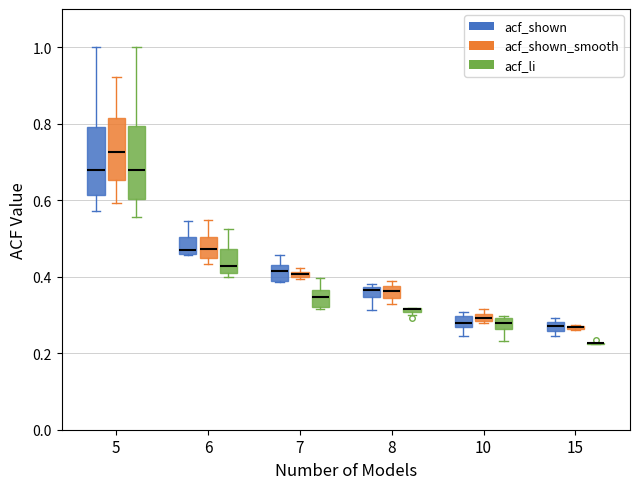

Where is the lower edge of the box for 7 (acf_shown_smooth) on the y-axis? The values are not printed on the chart, so give them approximately, as read against the axis.

0.40